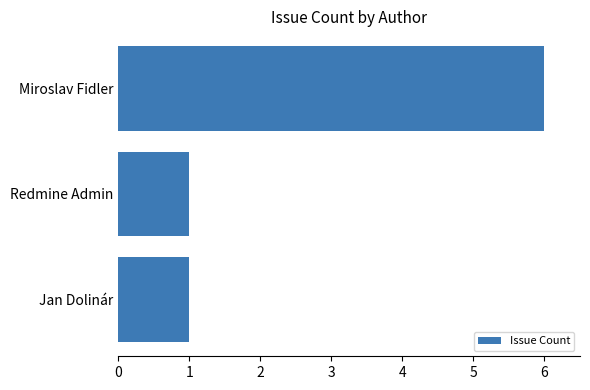

The value at Miroslav Fidler is 2. True or false?

False